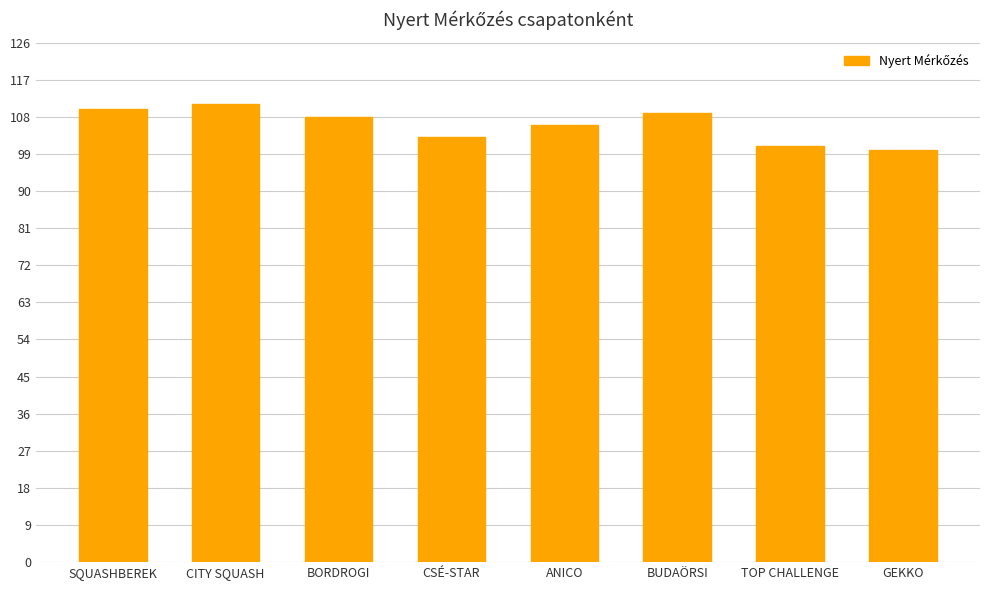

What is the maximum value shown in the chart?

111